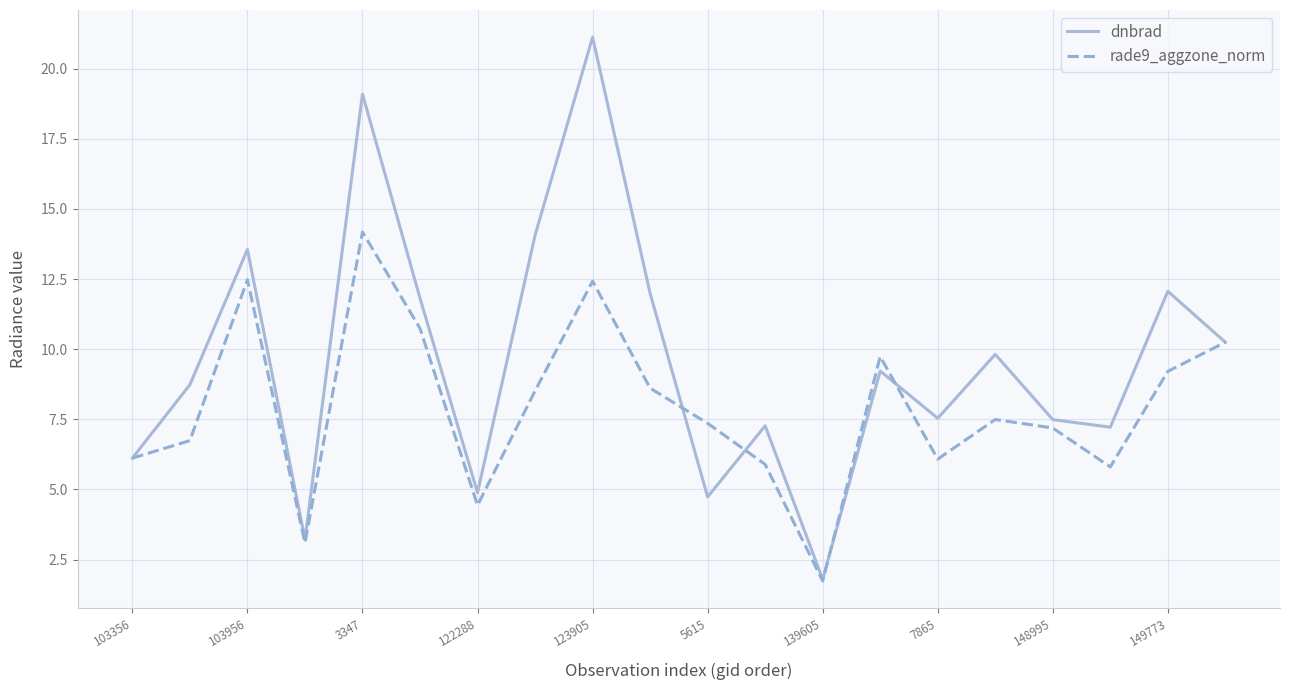

True or false: dnbrad has more than 1 points higher than both neighbors.

True